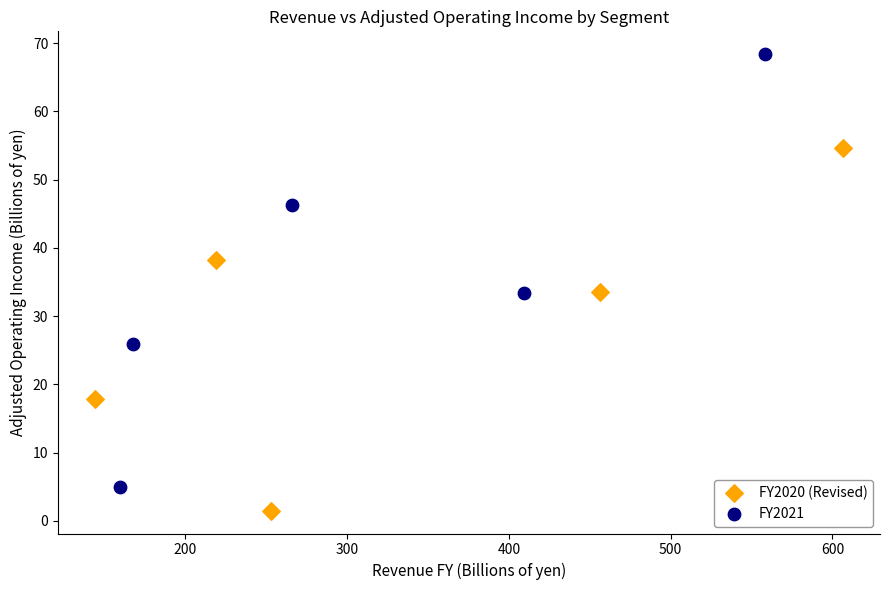

Which series has the largest Y range (max minus min)?

FY2021